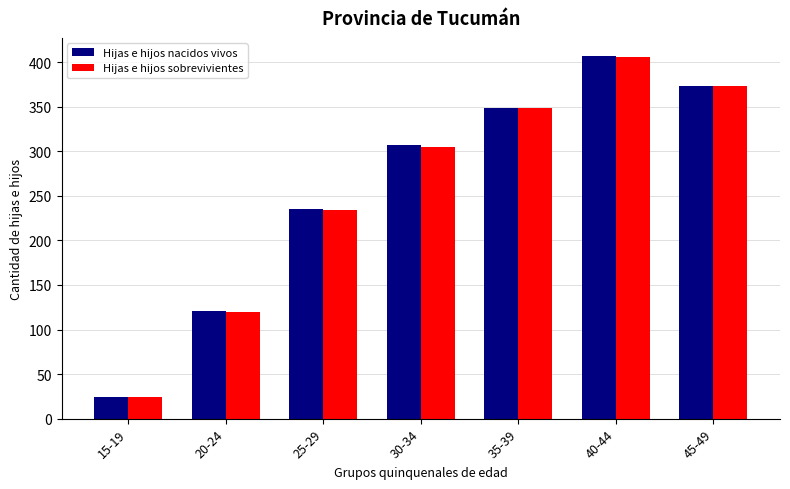

What is the difference between the highest and lowest values at 25-29?

1